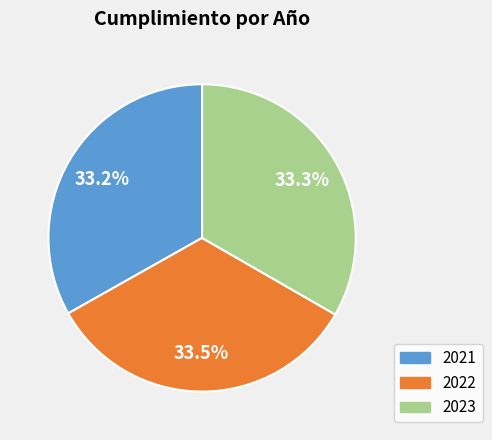

Combined, do 2022 and 2021 account for over 50%?

Yes